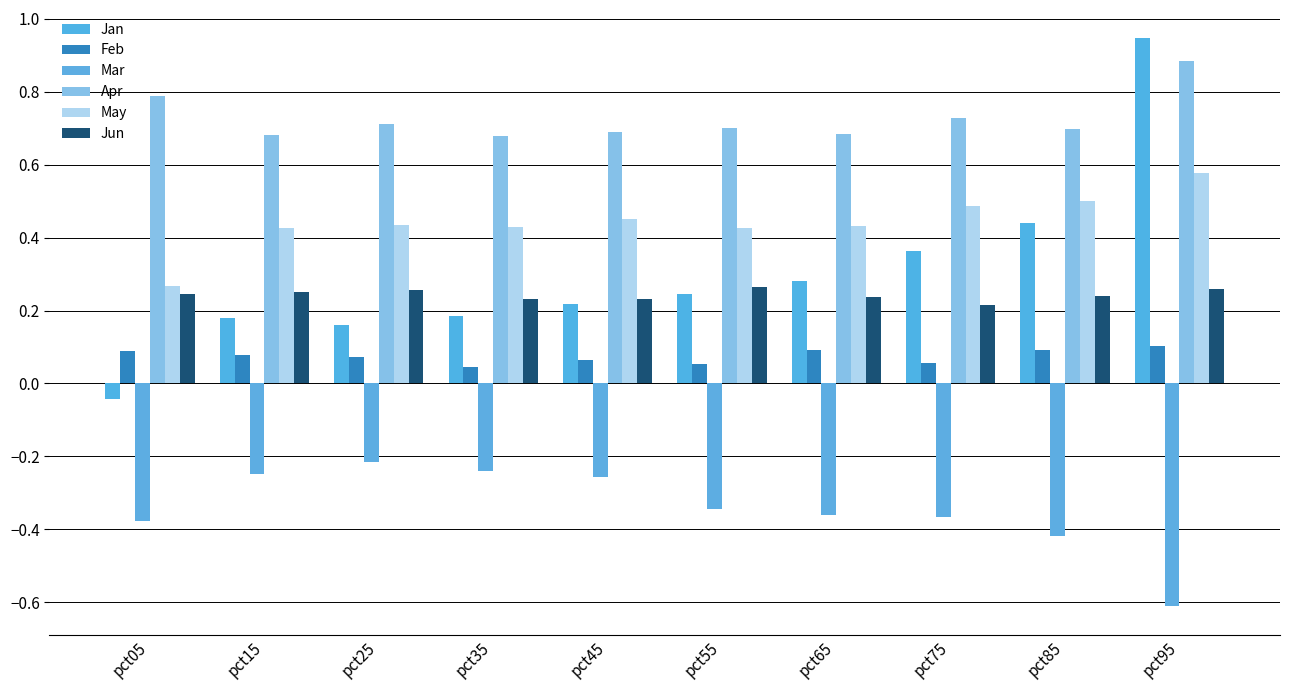

True or false: May has a value of 0.5 at pct05.

False